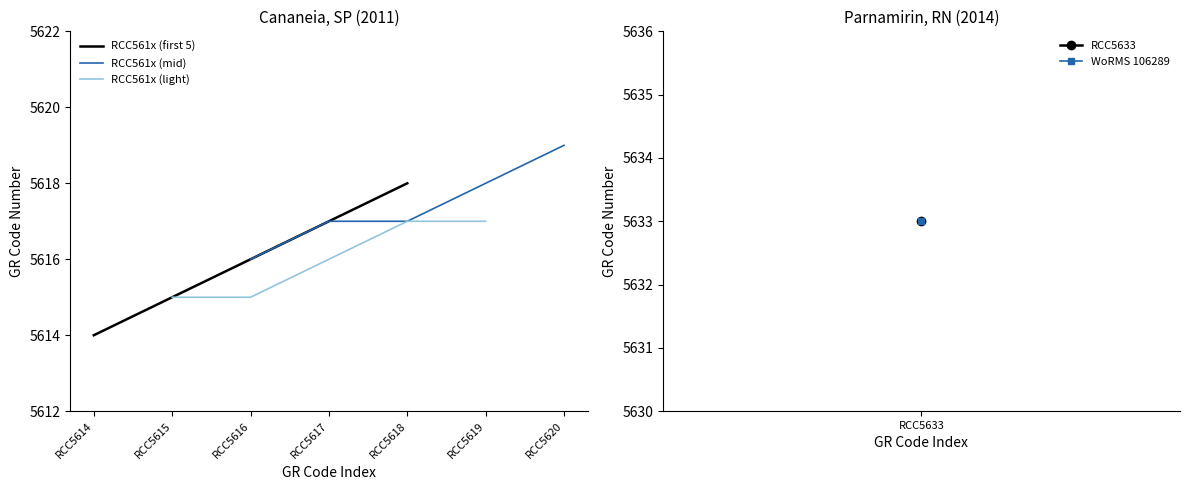

Which series has the largest range (max minus min)?

RCC561x (first 5)